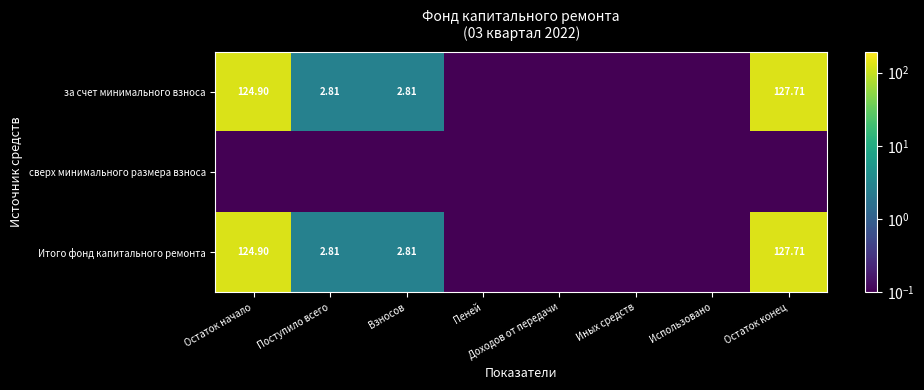

At how many categories does at least one series exceed 67?

2